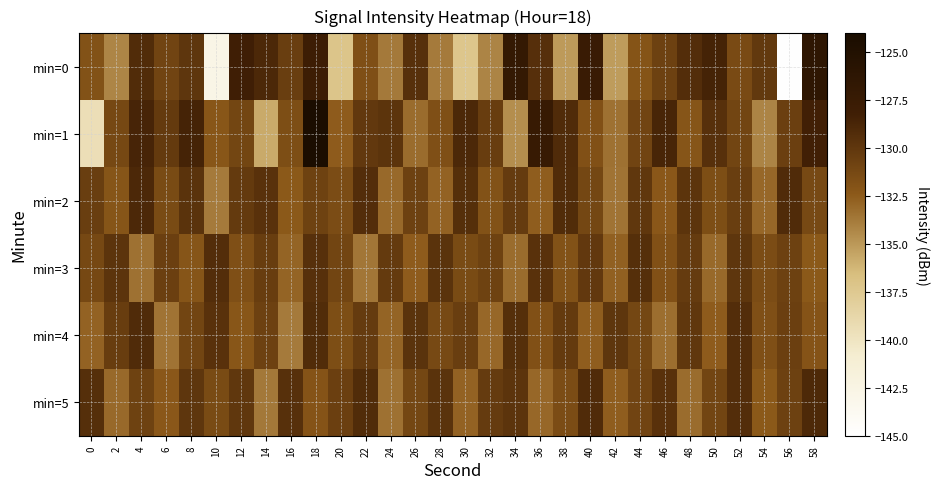

What is the smallest value displayed?

-144.9